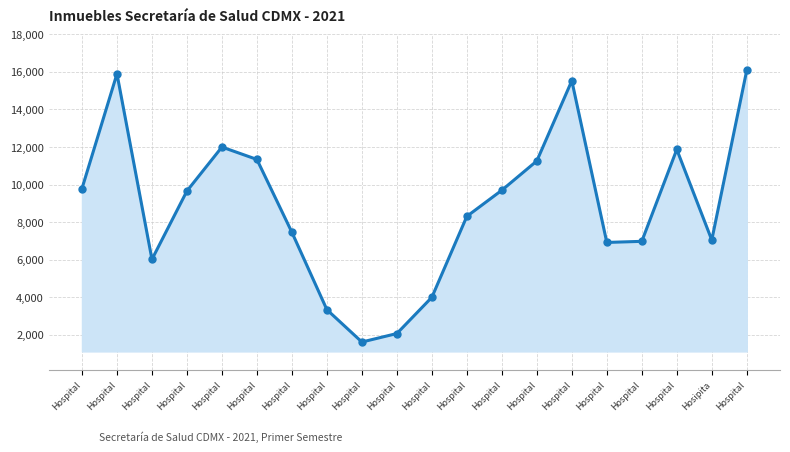

How many values are below 9660?

10